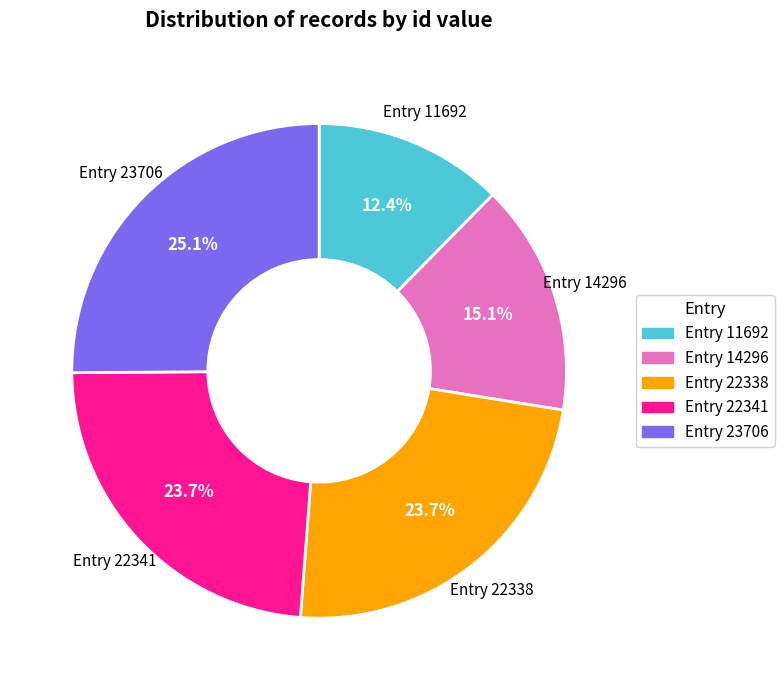

What percentage is the Entry 23706 slice, to the nearest percent?

25%